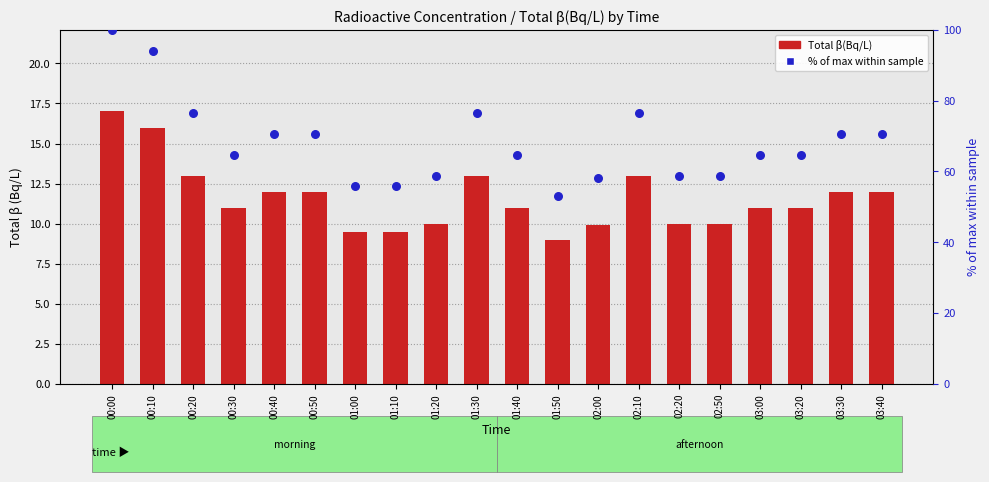

What is the total value across all series at 02:50?

68.8